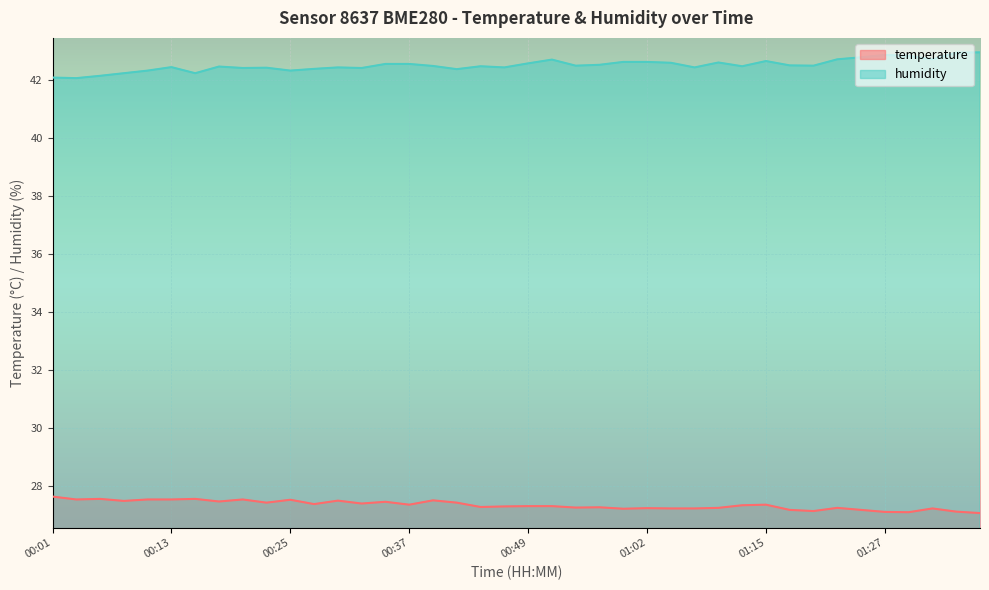

Reading left to right, list all the values displayed in this chart.

temperature: 27.6	27.5	27.5	27.5	27.5	27.5	27.5	27.4	27.5	27.4	27.5	27.4	27.5	27.4	27.4	27.3	27.5	27.4	27.3	27.3	27.3	27.3	27.2	27.2	27.2	27.2	27.2	27.2	27.2	27.3	27.3	27.2	27.1	27.2	27.2	27.1	27.1	27.2	27.1	27.1
humidity: 42.1	42.1	42.1	42.2	42.3	42.5	42.2	42.5	42.4	42.4	42.3	42.4	42.4	42.4	42.6	42.6	42.5	42.4	42.5	42.4	42.6	42.7	42.5	42.5	42.6	42.6	42.6	42.4	42.6	42.5	42.7	42.5	42.5	42.7	42.8	42.9	42.8	42.7	43.0	43.0